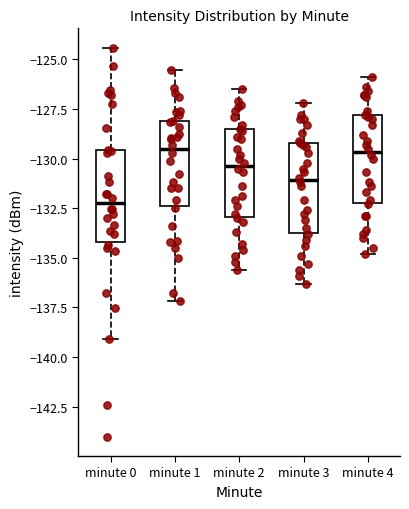

Where does the median line of the box for minute 1 sit on the y-axis? The values are not printed on the chart, so give them approximately, as read against the axis.

-129.5